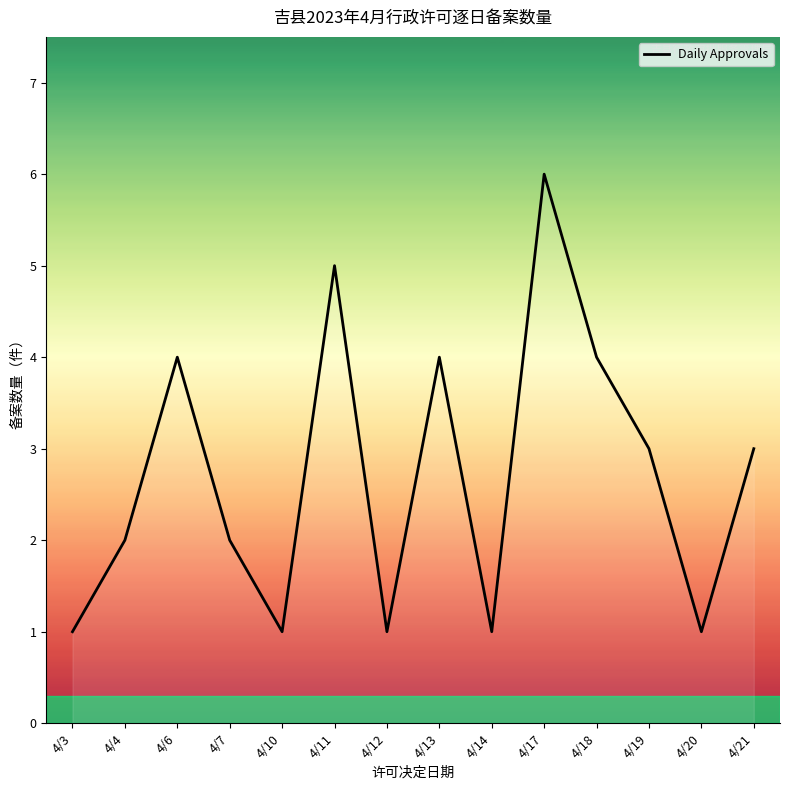

The chart shows a value of 2 at 4/4. True or false?

True